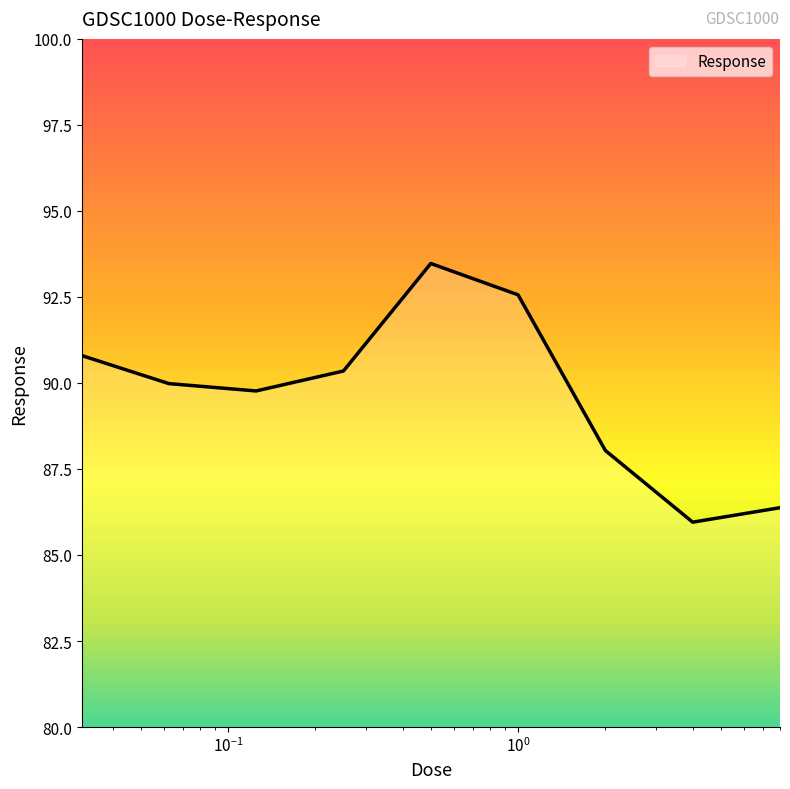

What is the difference between the maximum and minimum values?

7.5